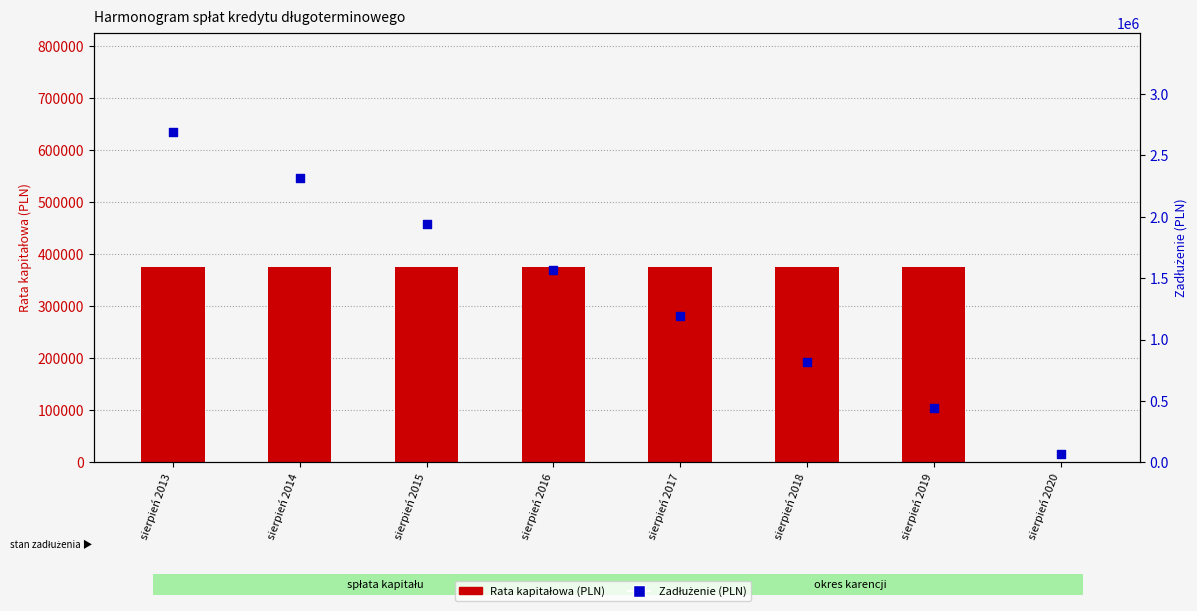

At how many categories does at least one series exceed 2624839?

1